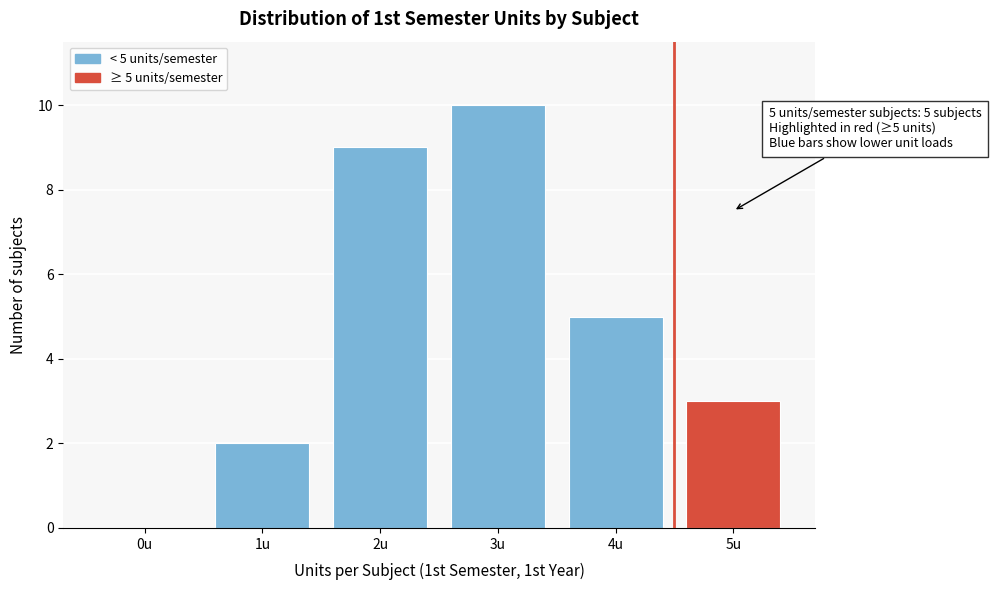

Reading left to right, extract all data points from this chart.

0u=0	1u=2	2u=9	3u=10	4u=5	5u=3